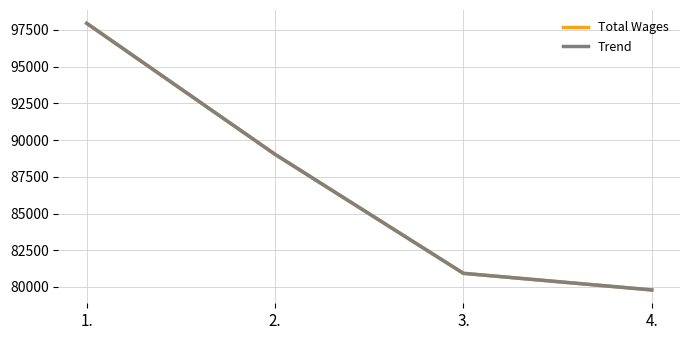

Does the chart have visible grid lines?

Yes